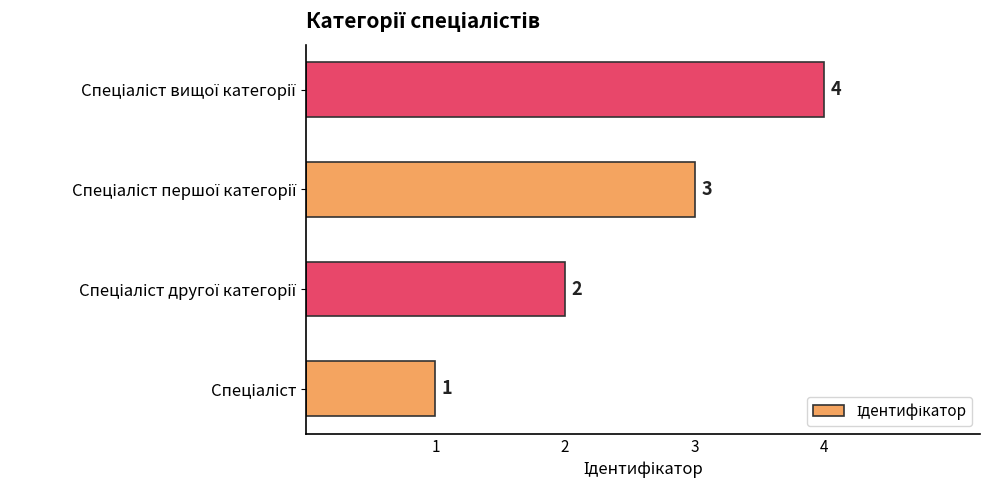

What is the maximum value shown in the chart?

4